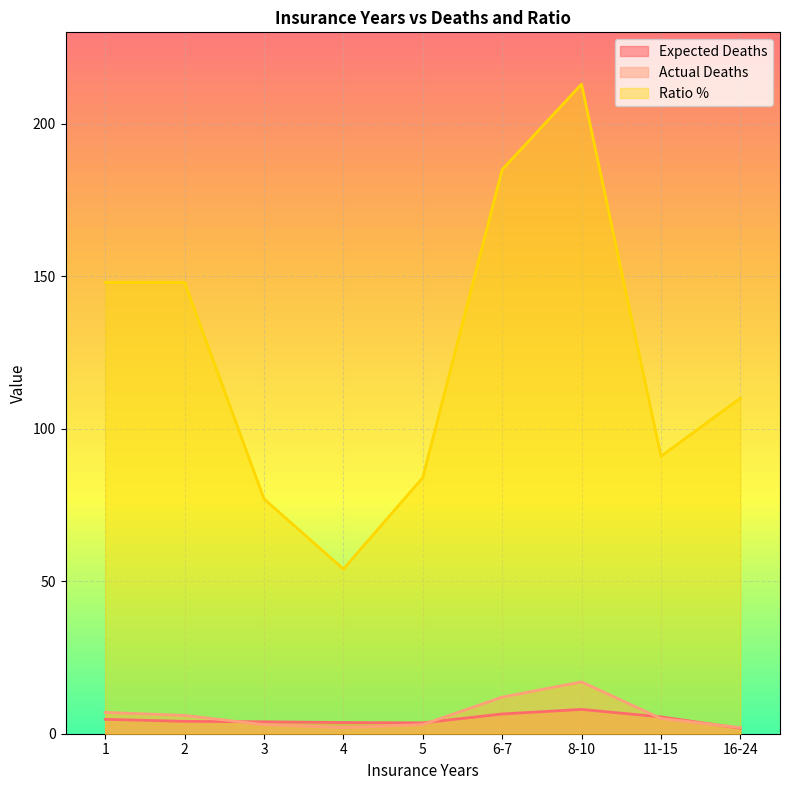

True or false: Expected Deaths and Ratio % cross at least once.

False